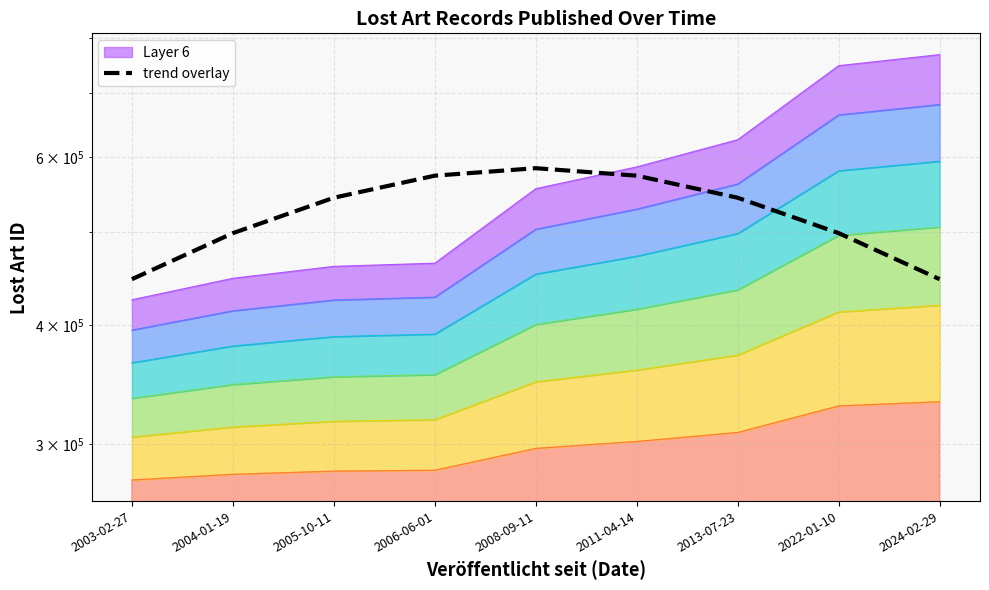

True or false: the data shows 189565.9 at 2006-06-01.

False